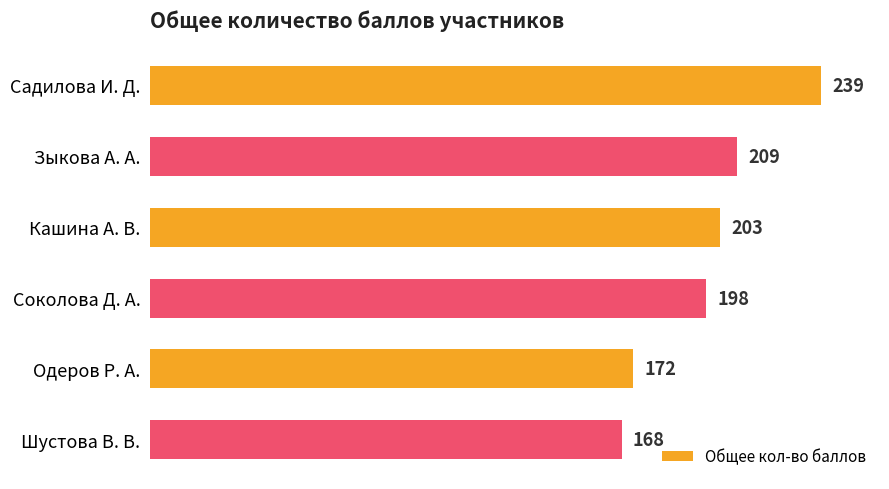

Which has a higher value, Одеров Р. А. or Садилова И. Д.?

Садилова И. Д.